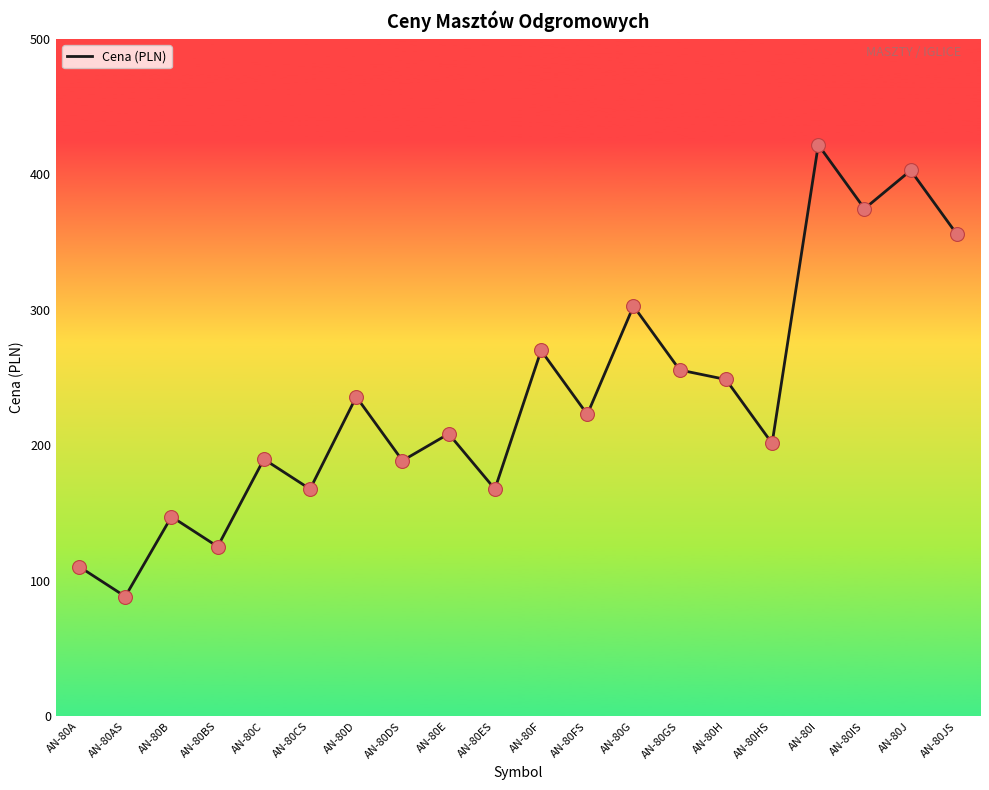

What is the change in value from AN-80AS to AN-80H?

+160.2